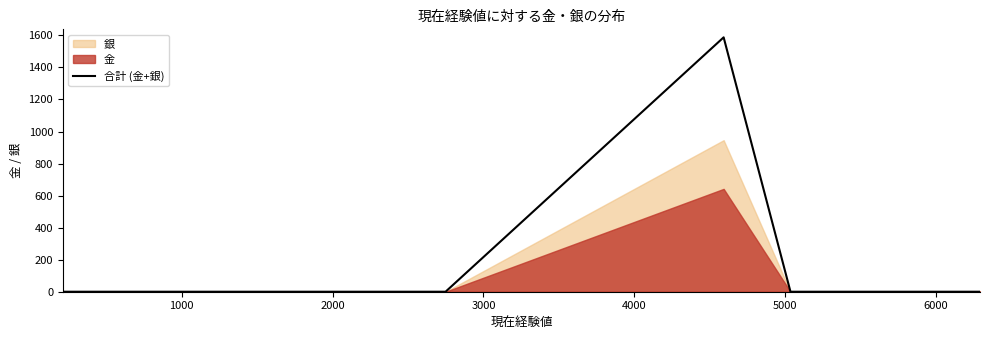

What is the maximum value for 合計 (金+銀)?

1588